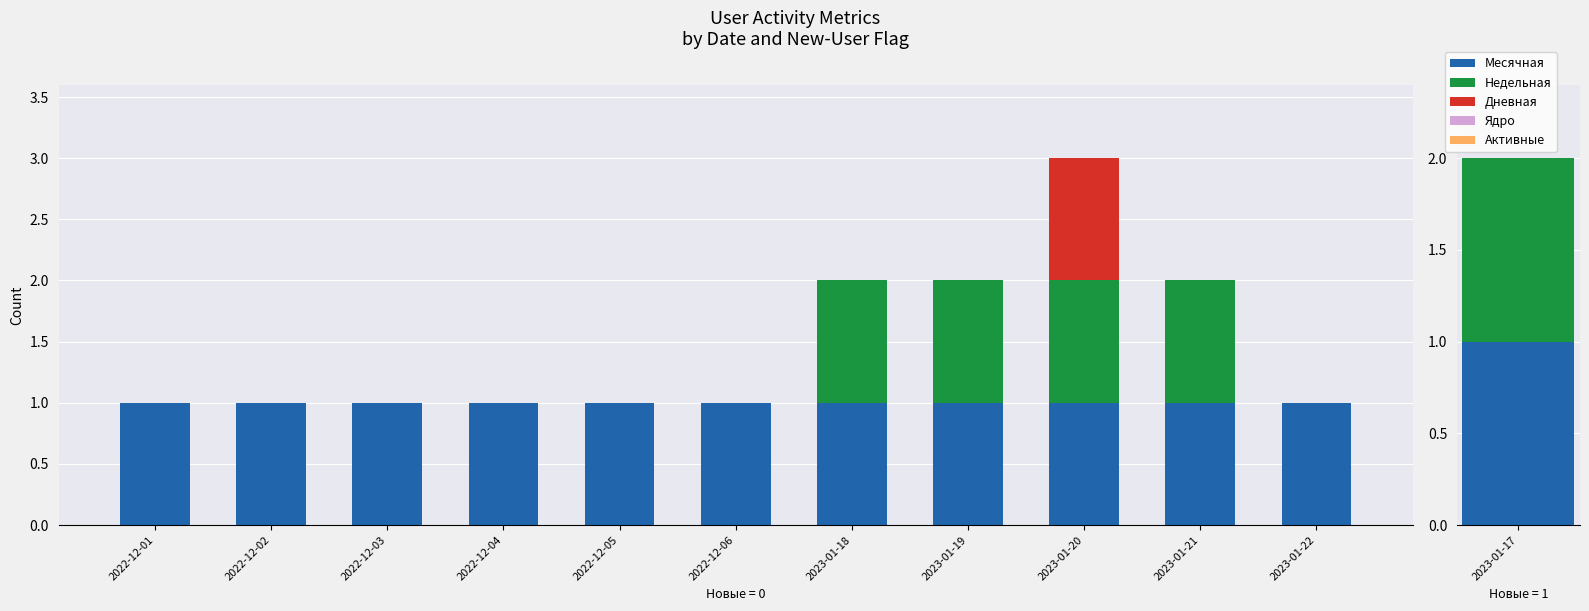

What is the sum of all Дневная values?

1